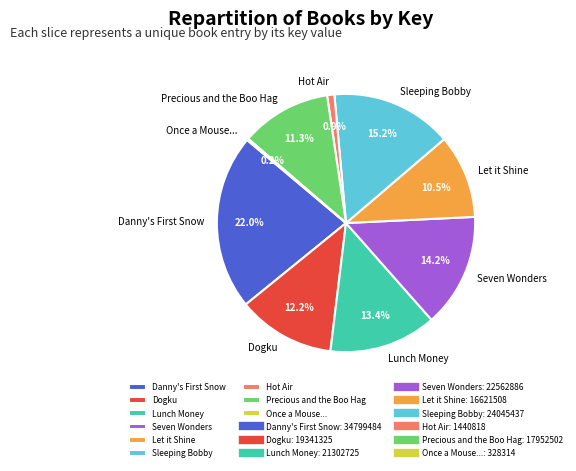

How much of the chart is everything except Dogku?

87.8%